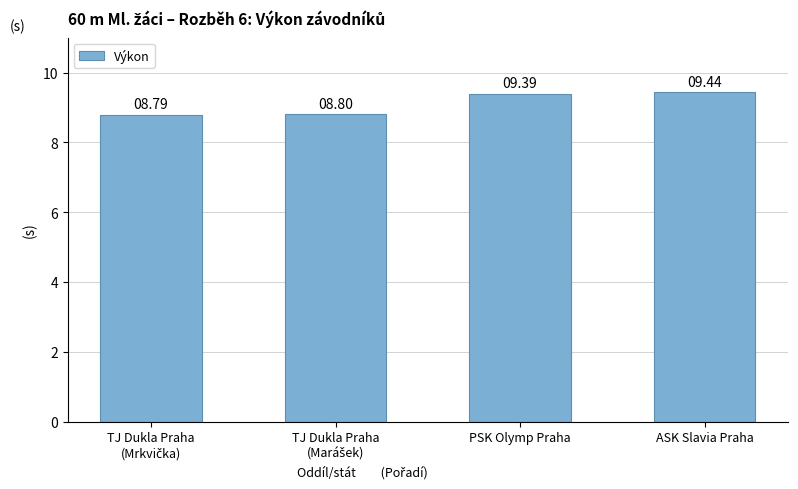

What is the maximum value shown in the chart?

9.4